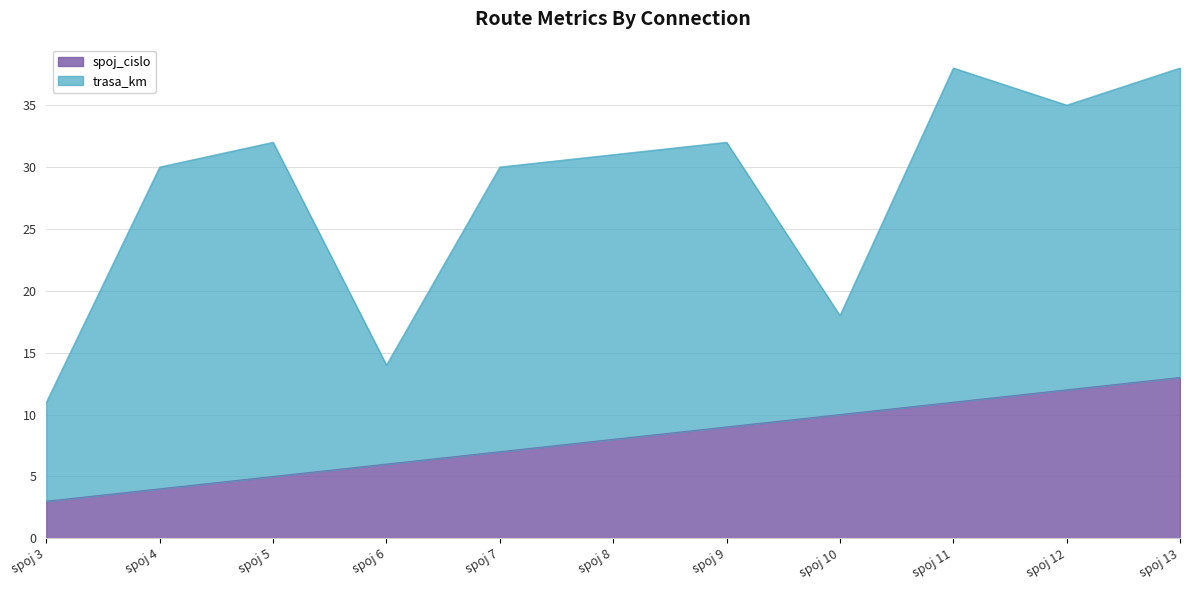

True or false: the data has more than 0 interior local peaks.

False